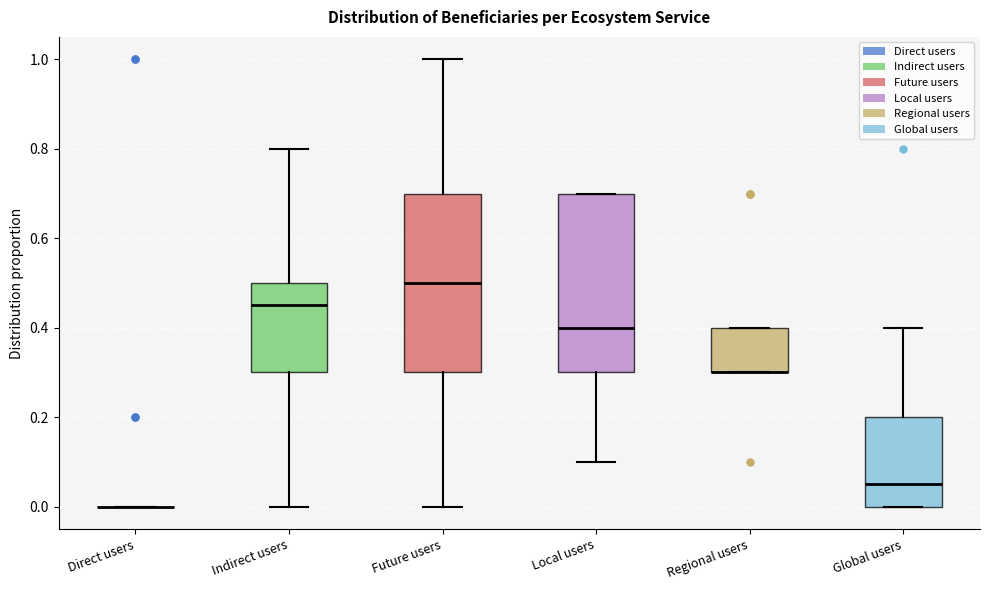

Reading left to right, transcribe this box plot: for each box, give where its median line is, the range the box spans, and where its two whiskers end, as read against the y-axis. The values are not printed on the chart, so give them approximately, as read against the axis.

Direct users: box collapsed to a line at 0.00, whiskers 0.00 to 0.00
Indirect users: median 0.46, box 0.30 to 0.50, whiskers 0.00 to 0.80
Future users: median 0.50, box 0.30 to 0.70, whiskers 0.00 to 1.00
Local users: median 0.40, box 0.30 to 0.70, whiskers 0.10 to 0.70
Regional users: median 0.30 (drawn on the box's lower edge), box 0.30 to 0.40, whiskers 0.30 to 0.40
Global users: median 0.06, box 0.00 to 0.20, whiskers 0.00 to 0.40